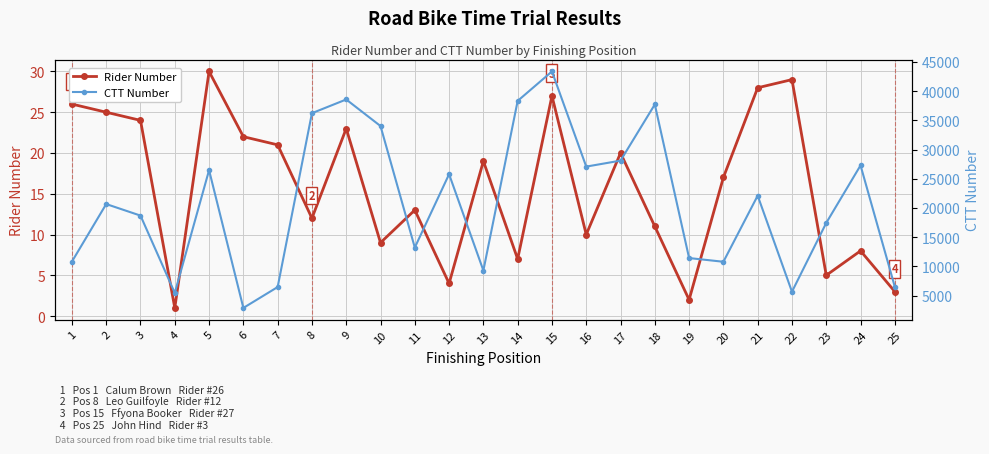

How many values in the Rider Number series exceed 17?

12